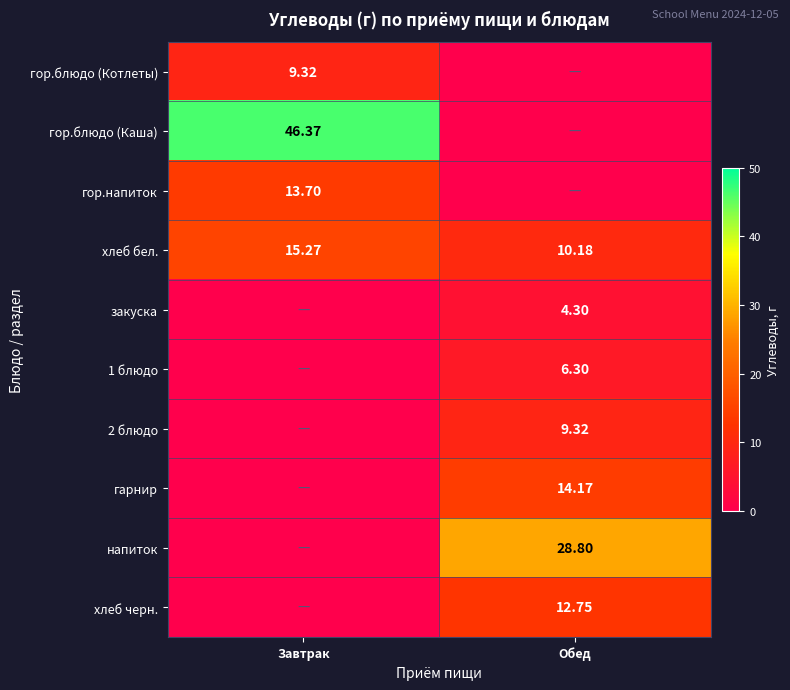

At which category does the chart reach its peak across all series?

Завтрак